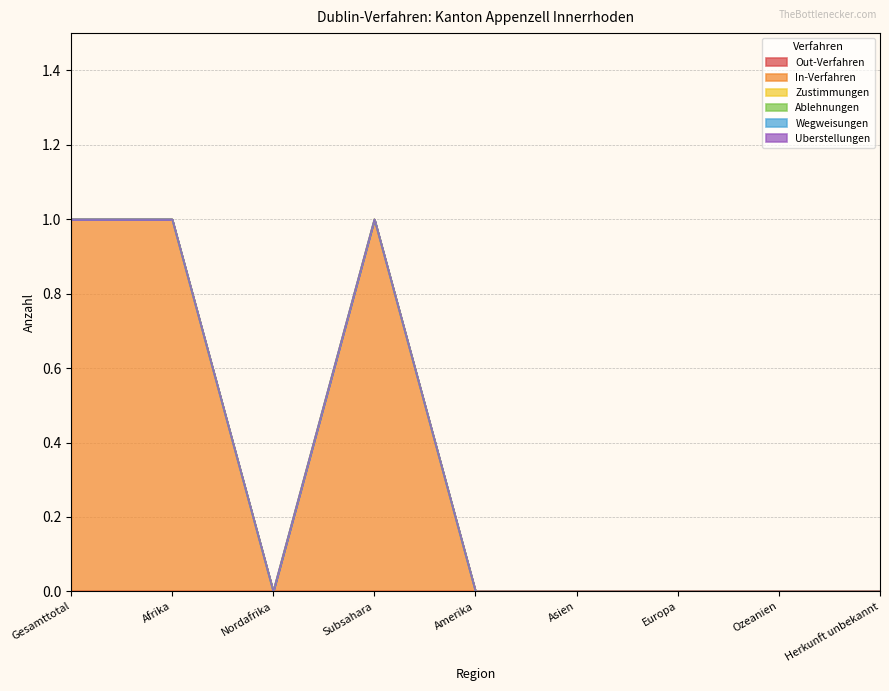

Rank the categories by In-Verfahren value from highest to lowest.

Gesamttotal, Afrika, Subsahara, Nordafrika, Amerika, Asien, Europa, Ozeanien, Herkunft unbekannt